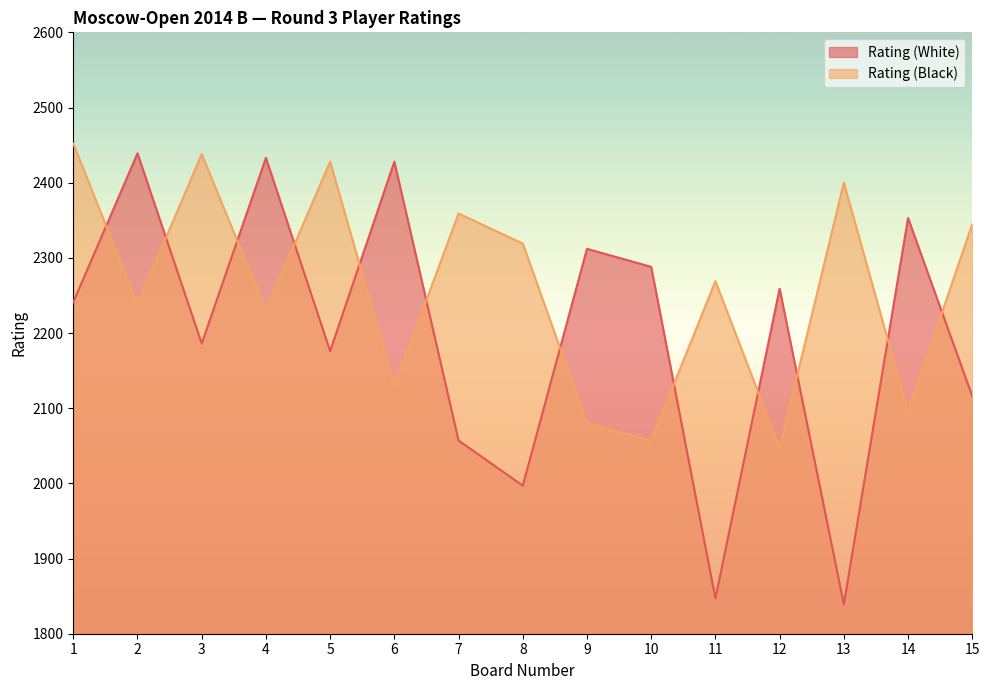

Where do Rating (White) and Rating (Black) first cross each other?

1 and 2